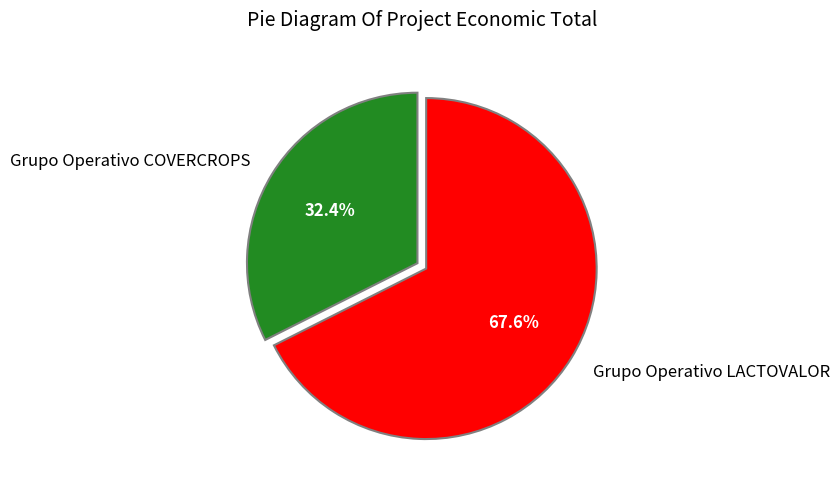

Which category has the smallest portion of the pie?

Grupo Operativo COVERCROPS